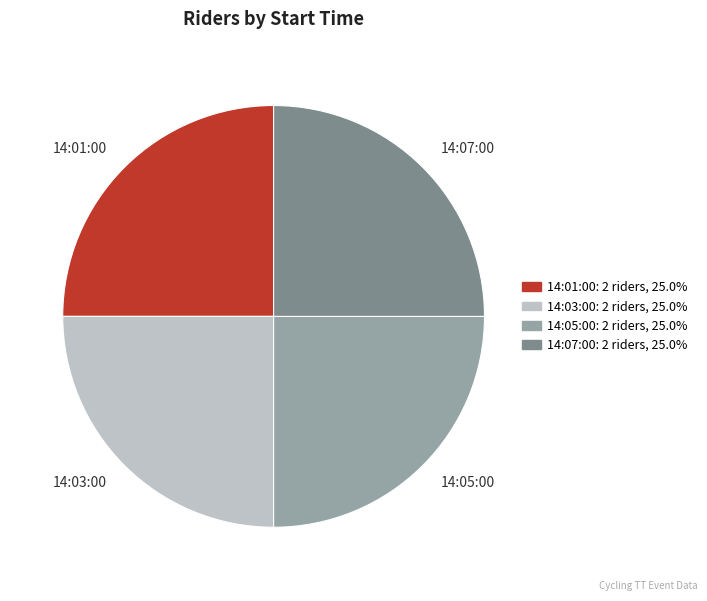

Approximately how many times larger is the value at 14:05:00 compared to 14:07:00?

1.0